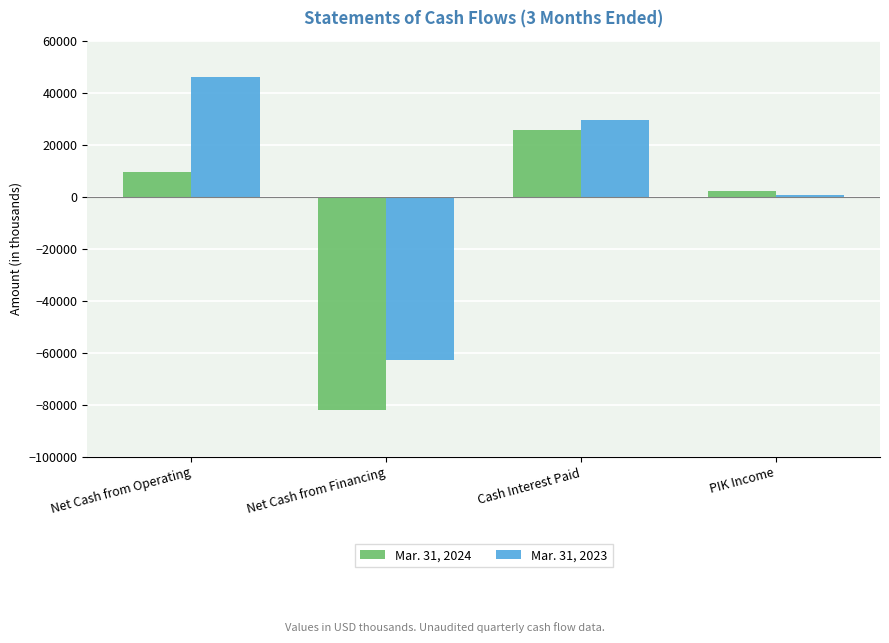

What is the maximum value shown in the chart?

45872